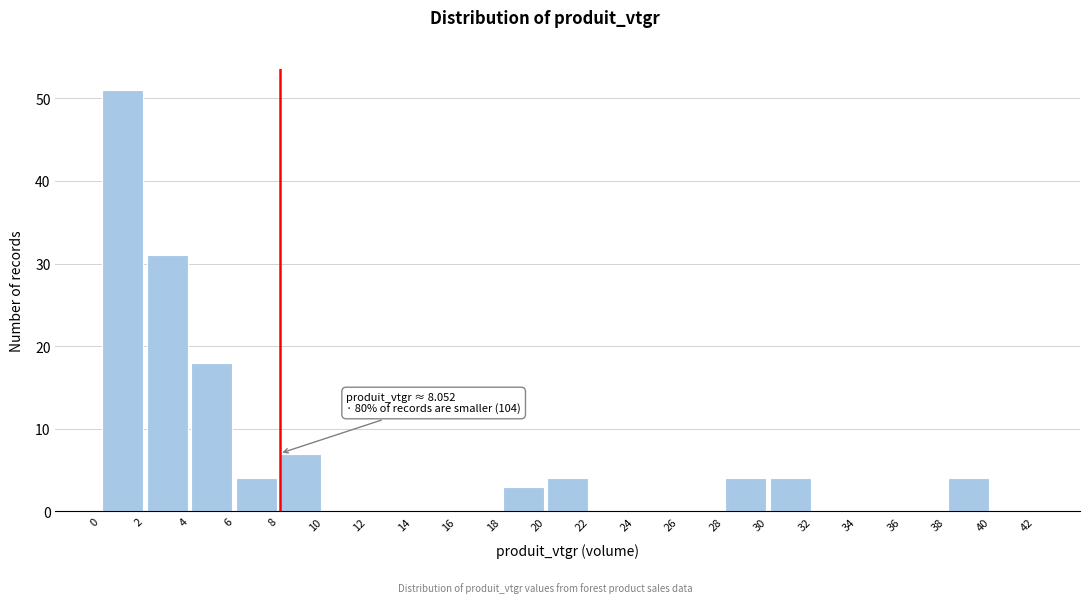

Over which range of the x-axis is the bar tallest?

0 to 2